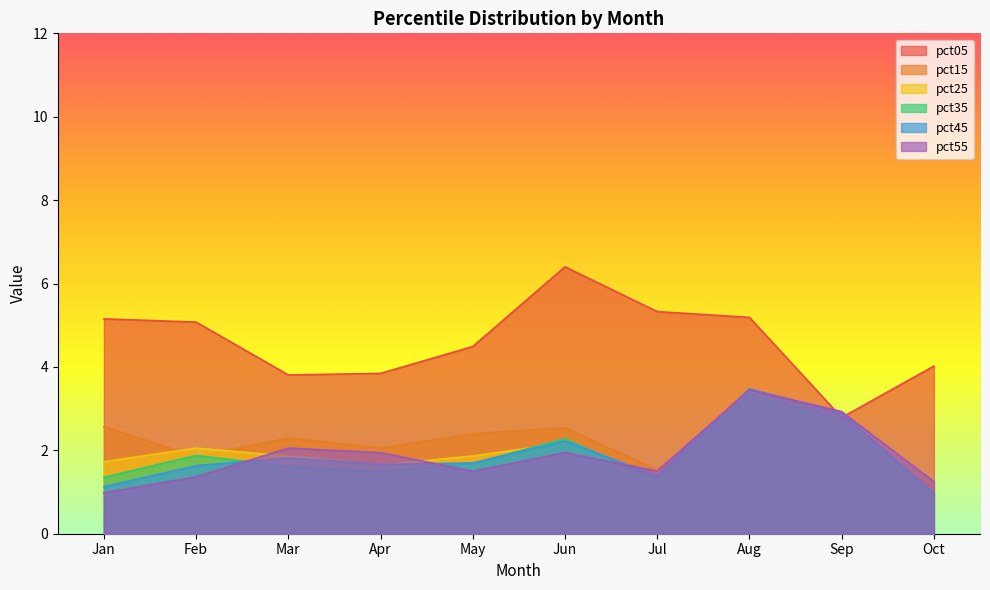

Which series ends up on top after the final intersection of pct45 and pct15?

pct15